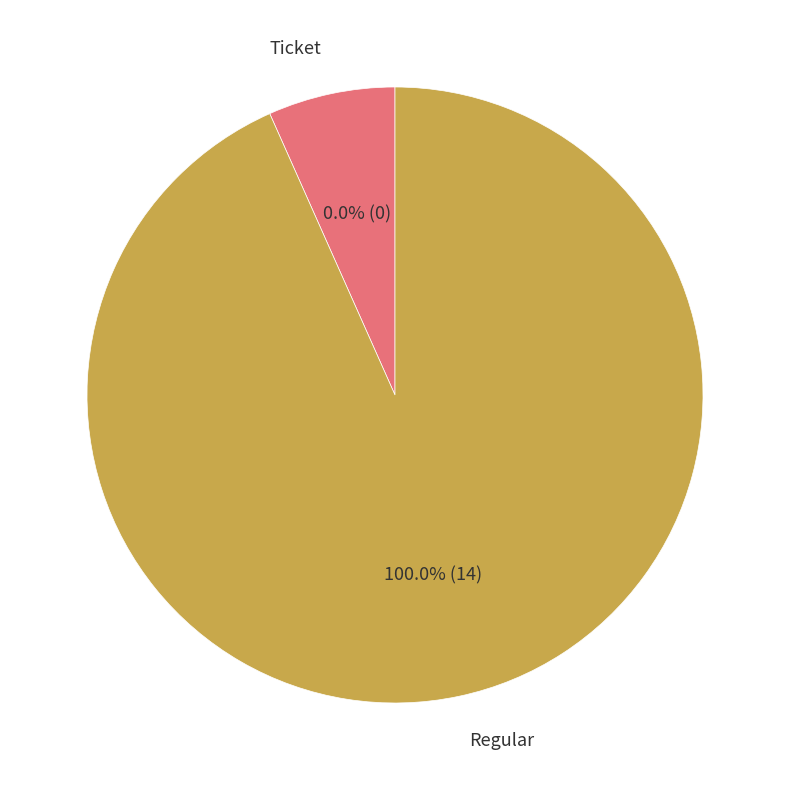

Is Regular tx (io_index=14) the majority of the pie?

Yes